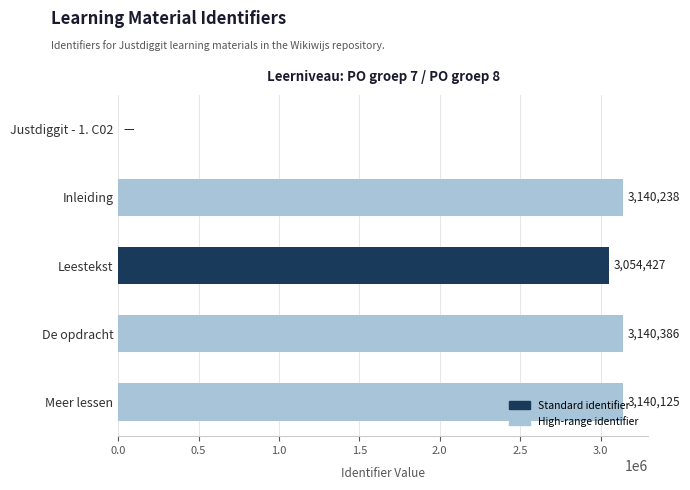

What is the ratio of the value at Leestekst to the value at De opdracht?

1.0